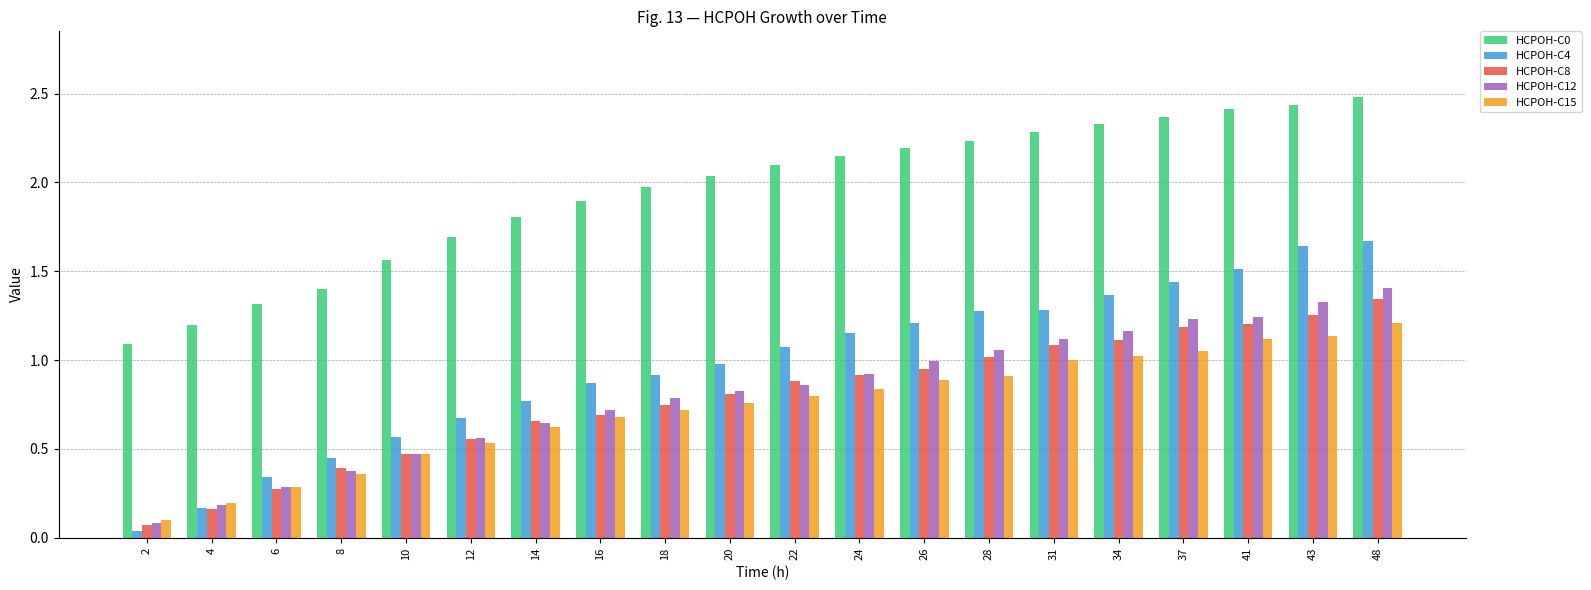

Which series has the largest range (max minus min)?

HCPOH-C4